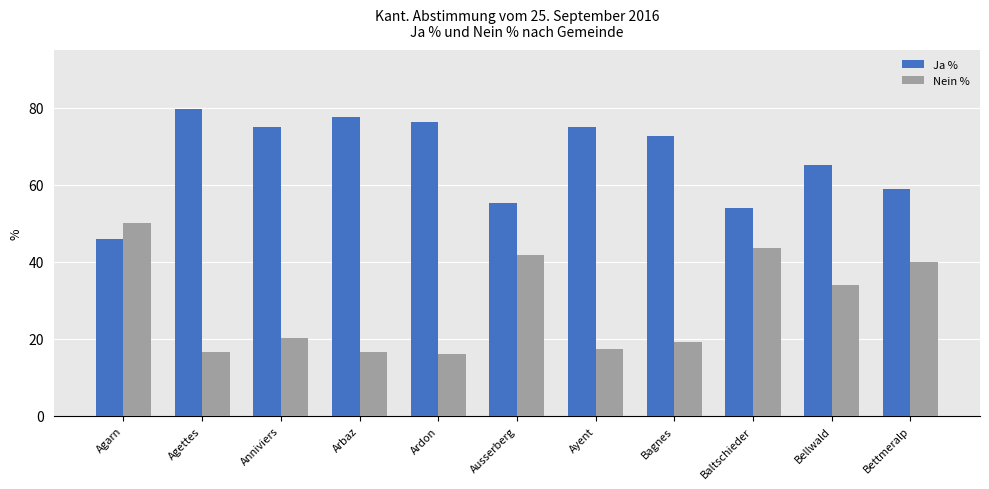

At which label does Nein % reach its peak?

Agarn